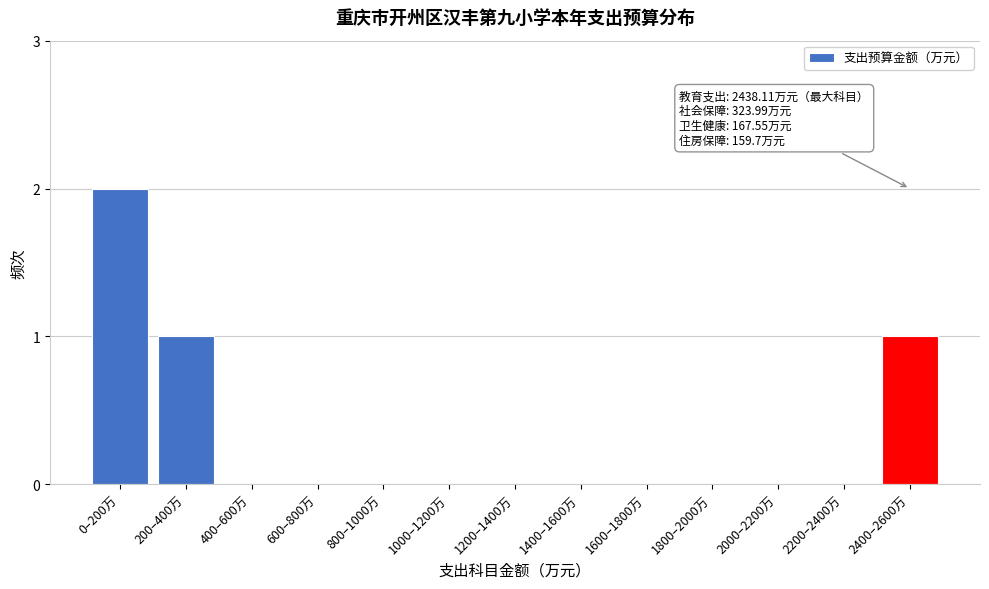

Reading left to right, extract all data points from this chart.

0–200万=2	200–400万=1	400–600万=0	600–800万=0	800–1000万=0	1000–1200万=0	1200–1400万=0	1400–1600万=0	1600–1800万=0	1800–2000万=0	2000–2200万=0	2200–2400万=0	2400–2600万=1